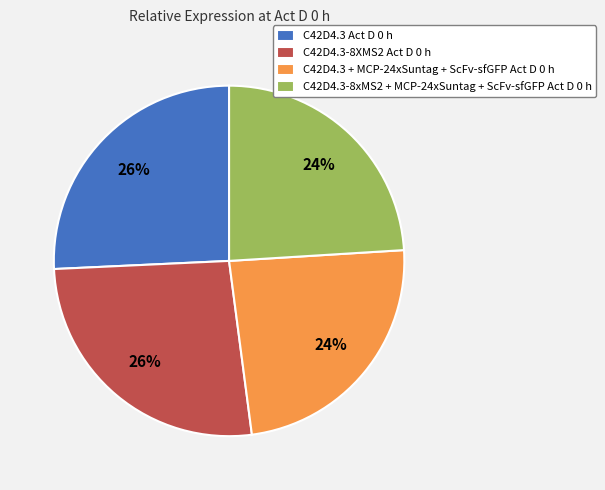

Is the sum of C42D4.3 Act D 0 h and C42D4.3-8XMS2 Act D 0 h greater than half?

Yes